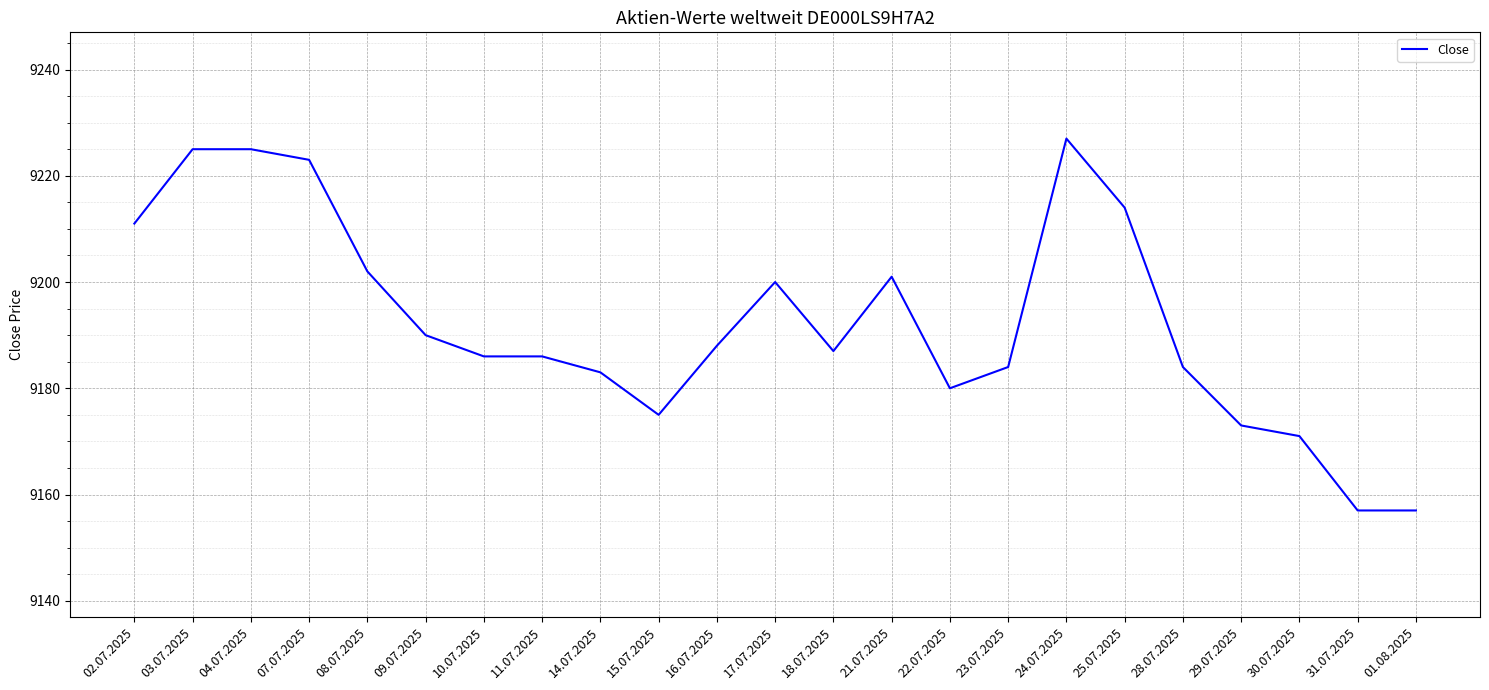

Is it true that the value at 09.07.2025 is 3109?

False